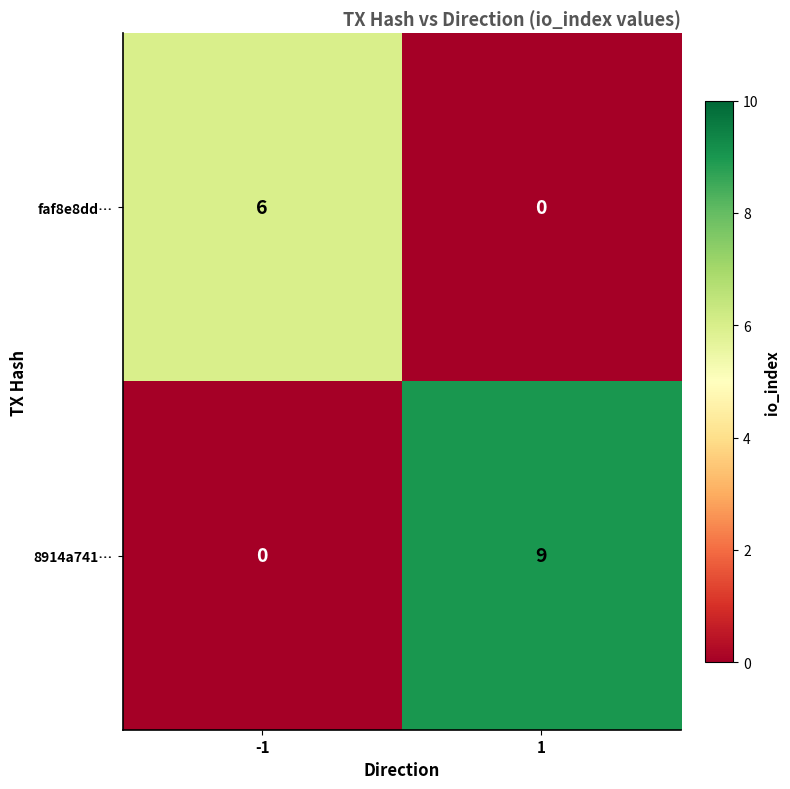

Reading left to right, extract all data points from this chart.

faf8e8dd…: 6	0
8914a741…: 0	9